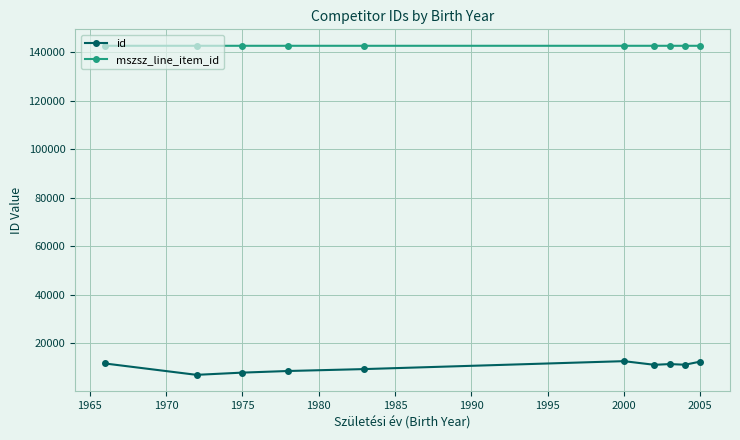

True or false: mszsz_line_item_id and id intersect in this chart.

False